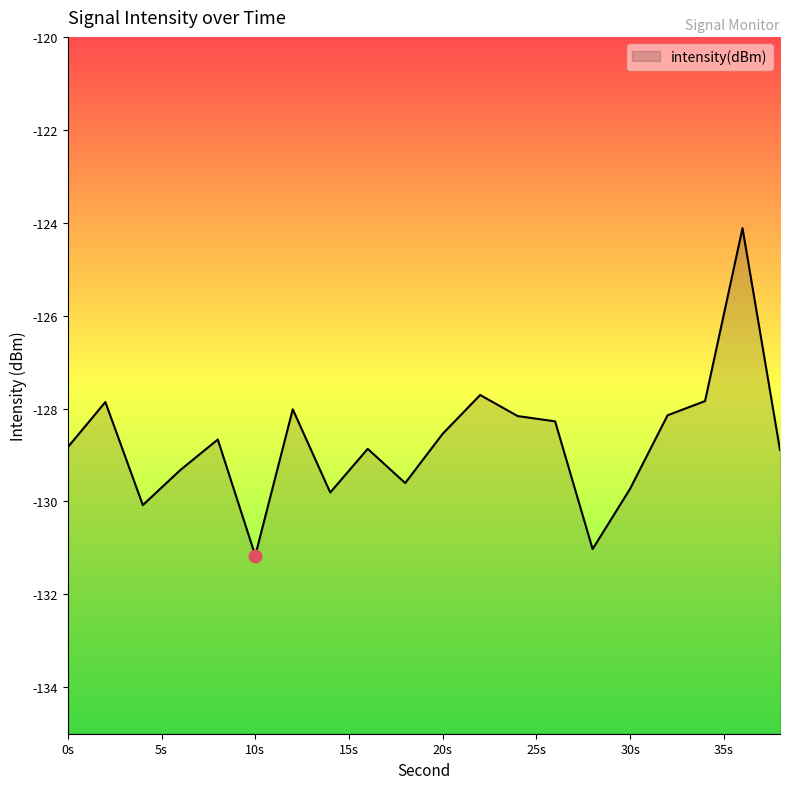

What is the change in value from 16 to 32?

+0.7